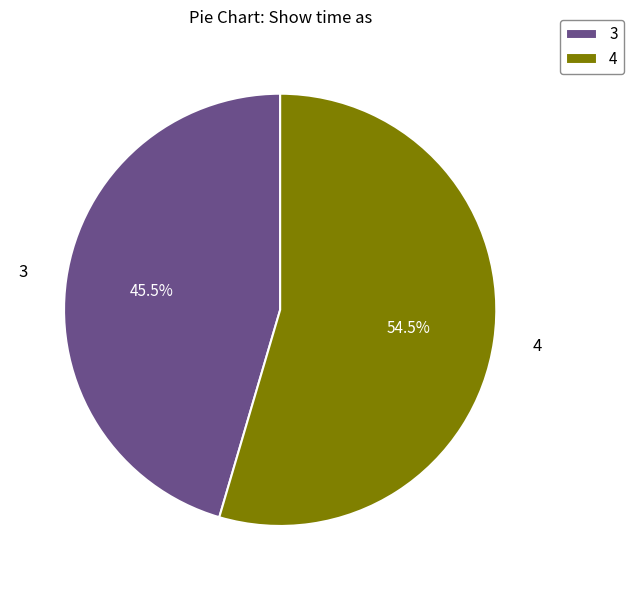

Rank the categories by value from lowest to highest.

3, 4